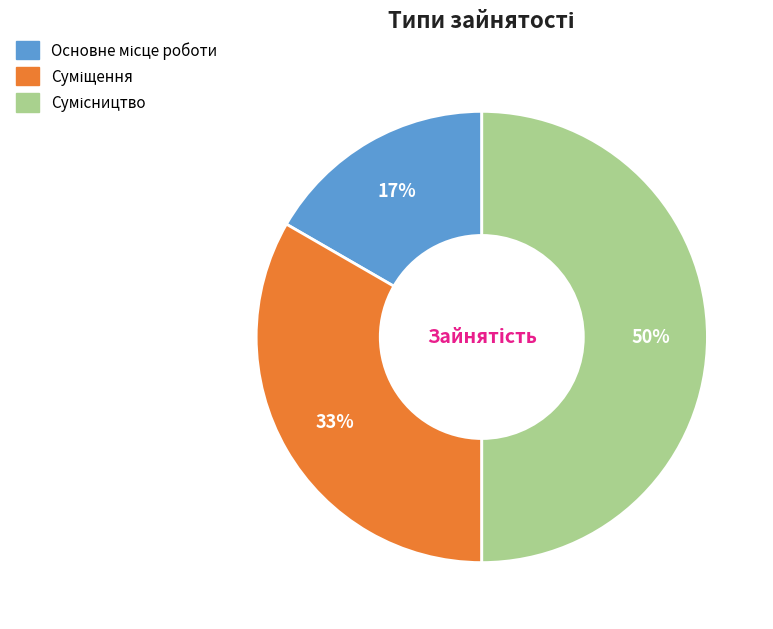

To the nearest percent, what is the average slice percentage?

33%